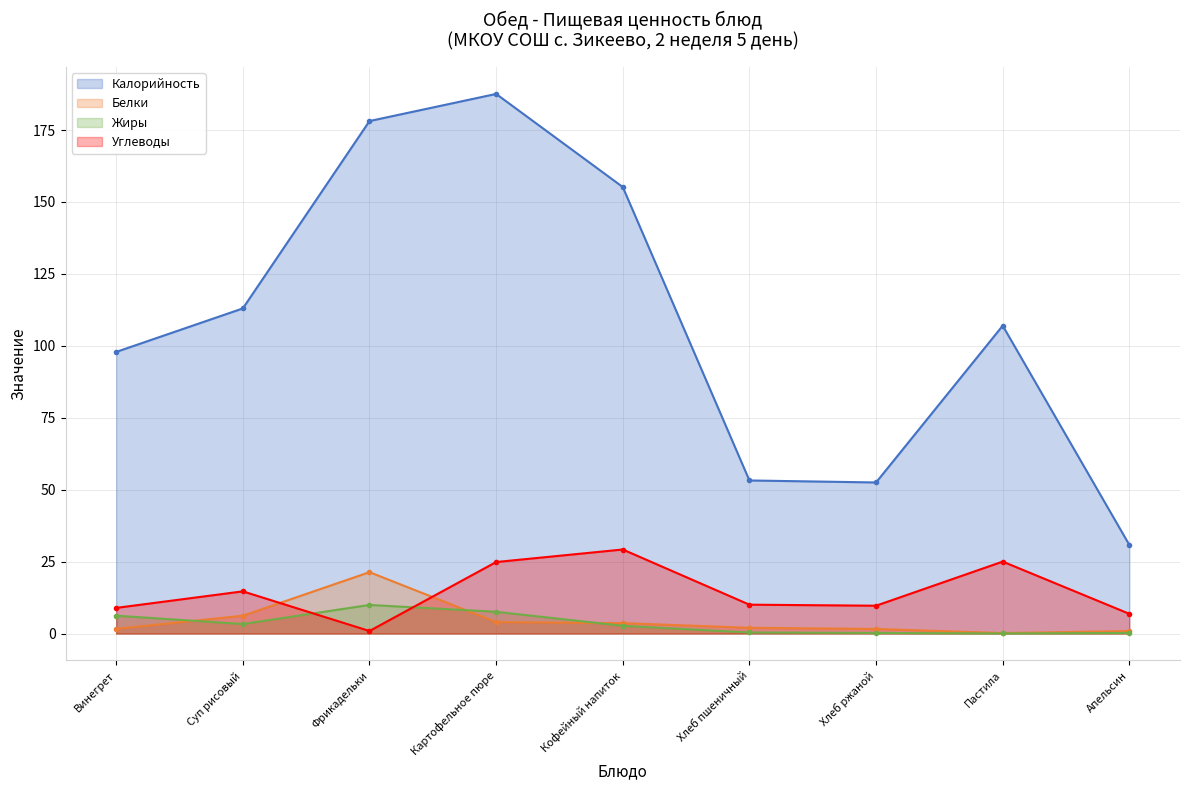

Which category has the lowest value in the Белки series?

Пастила